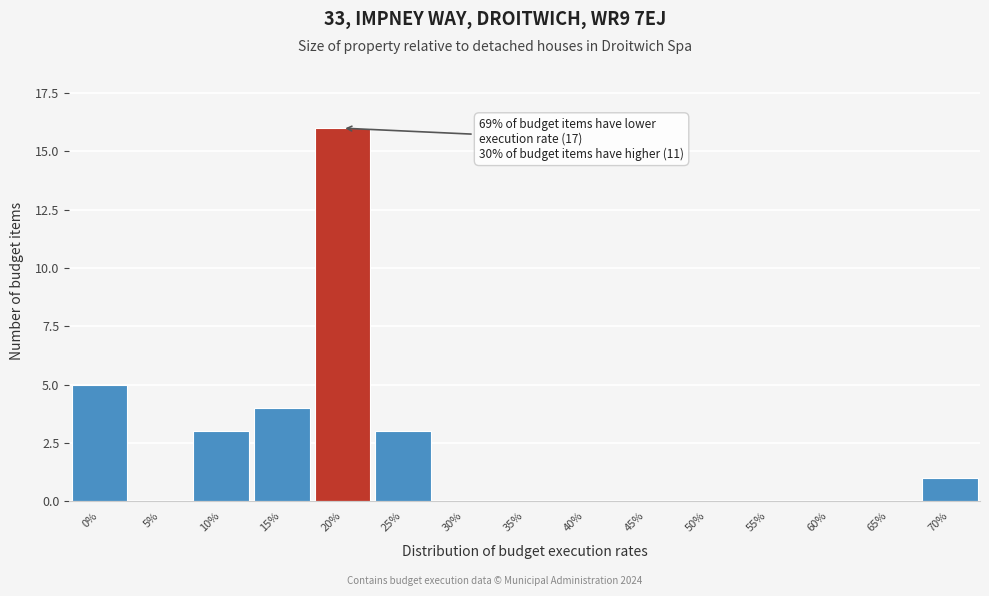

Reading right to left, list all the values displayed in this chart.

70%=1	65%=0	60%=0	55%=0	50%=0	45%=0	40%=0	35%=0	30%=0	25%=3	20%=16	15%=4	10%=3	5%=0	0%=5